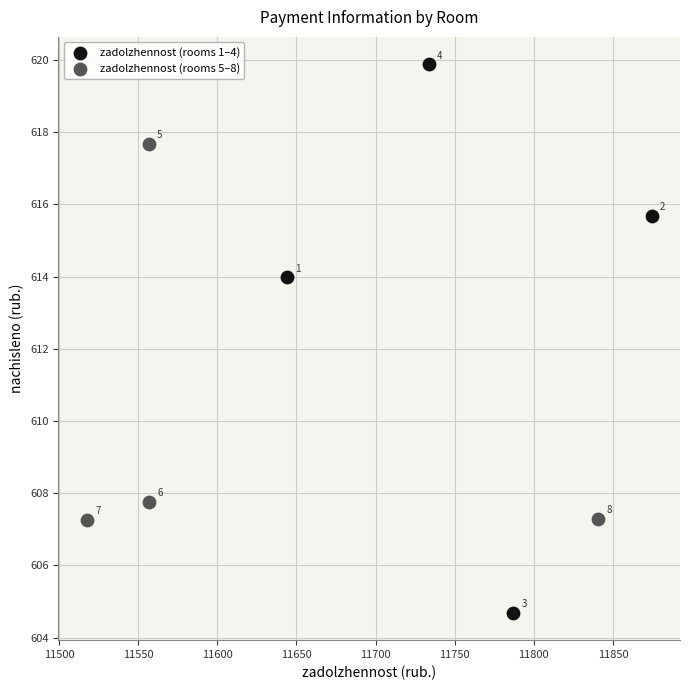

Which series contains the highest Y value?

zadolzhennost (rooms 1–4)